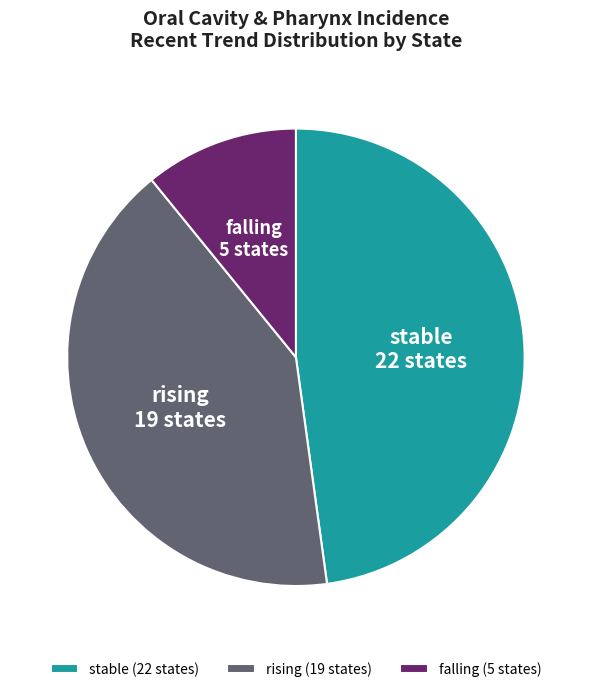

Does rising account for over 50% of the chart?

No